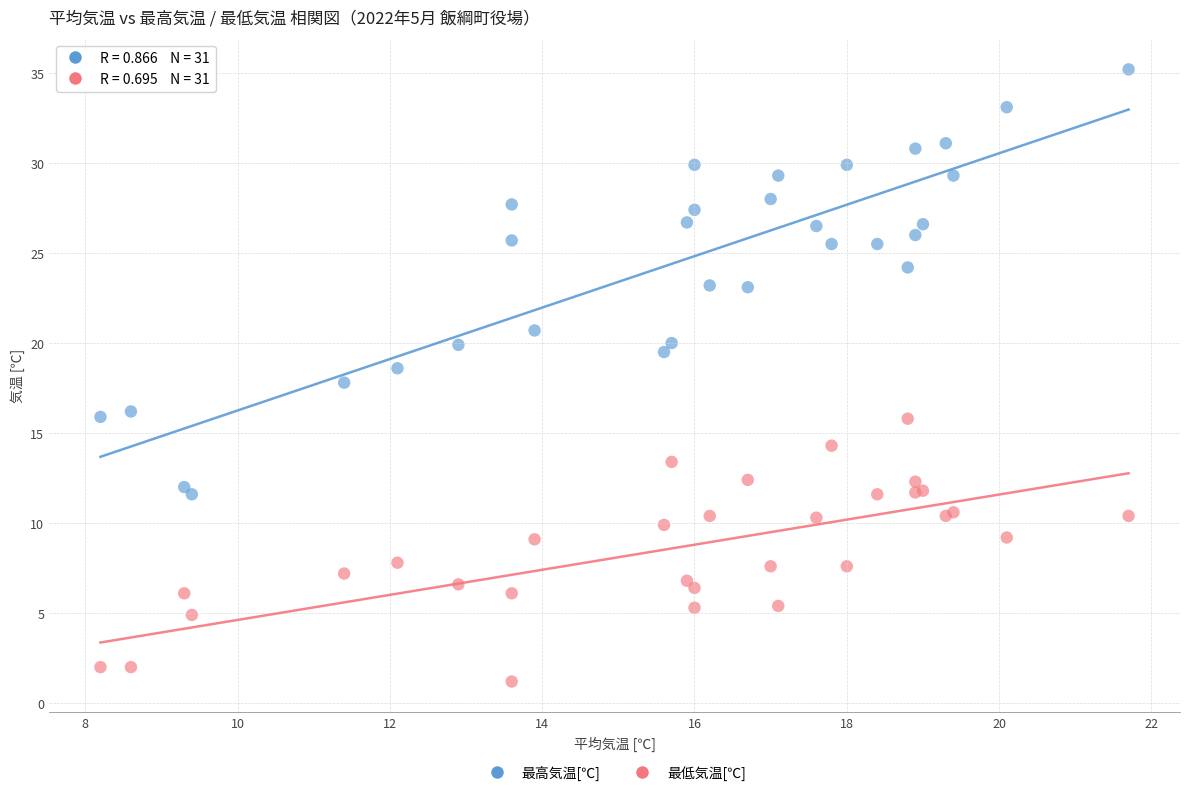

What are all the series names shown in the legend?

最高気温[℃], 最低気温[℃]